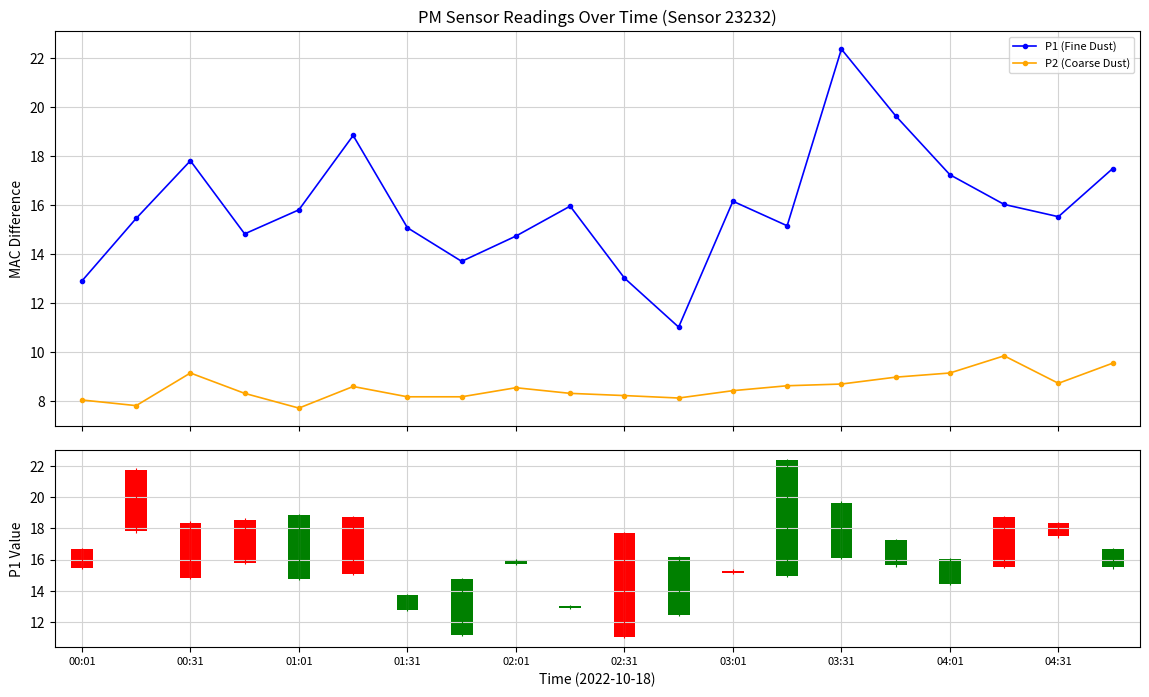

What is the minimum value for P2 (Coarse Dust)?

7.7